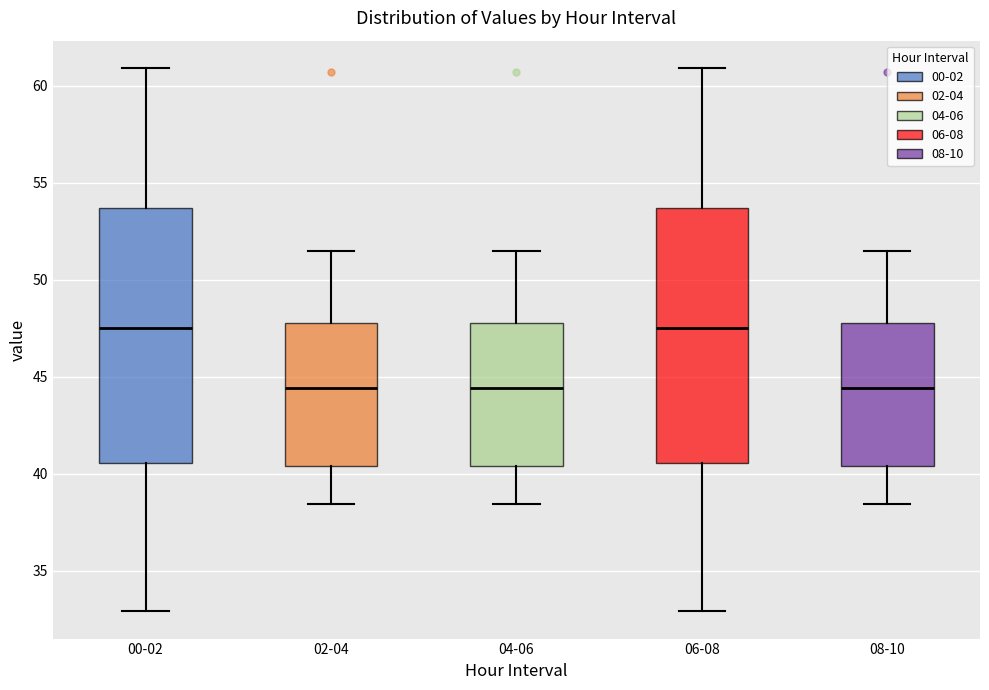

Reading left to right, transcribe this box plot: for each box, give where its median line is, the range the box spans, and where its two whiskers end, as read against the y-axis. The values are not printed on the chart, so give them approximately, as read against the axis.

00-02: median 47.5, box 40.5 to 53.5, whiskers 33.0 to 61.0
02-04: median 44.5, box 40.5 to 48.0, whiskers 38.5 to 51.5
04-06: median 44.5, box 40.5 to 48.0, whiskers 38.5 to 51.5
06-08: median 47.5, box 40.5 to 53.5, whiskers 33.0 to 61.0
08-10: median 44.5, box 40.5 to 48.0, whiskers 38.5 to 51.5